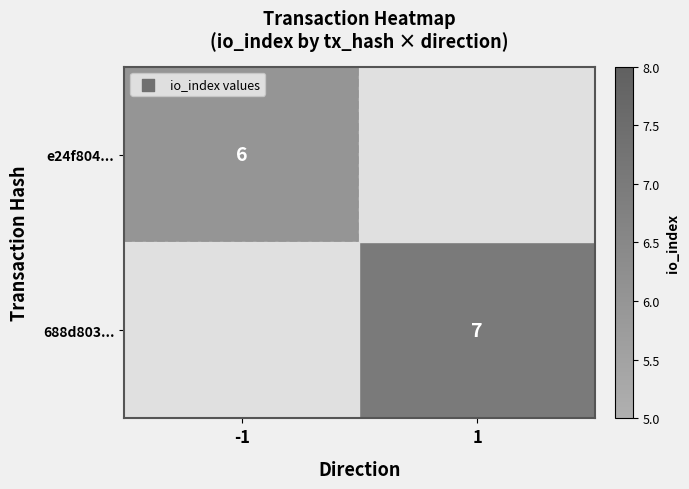

The 688d803... series shows 7 at 1. True or false?

True